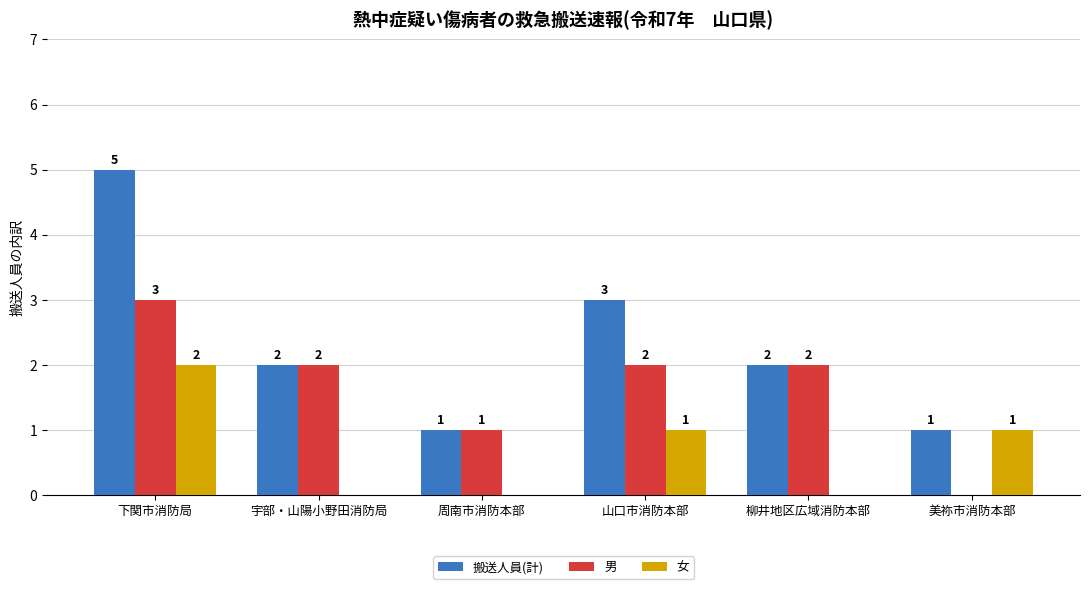

The value of 搬送人員(計) at 美祢市消防本部 is 2. True or false?

False